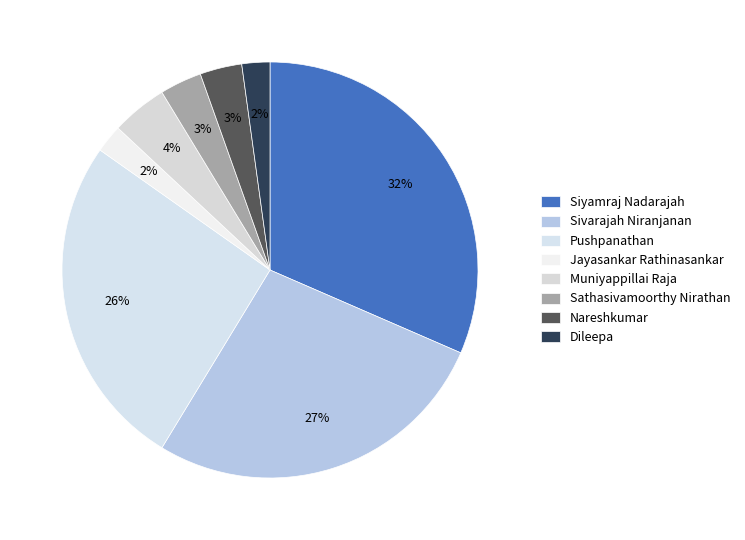

Count the number of slices in the pie.

8